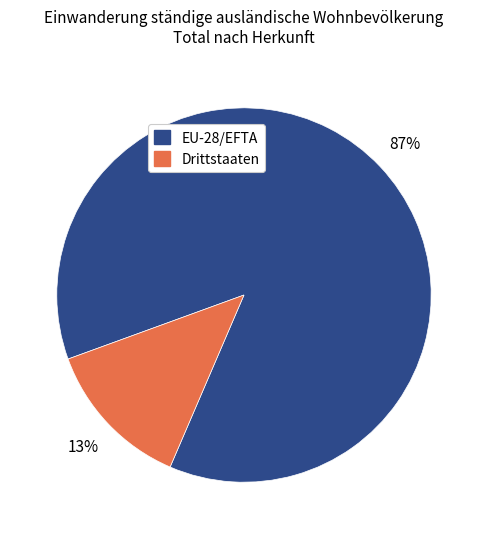

To the nearest percent, what portion does EU-28/EFTA represent?

87%